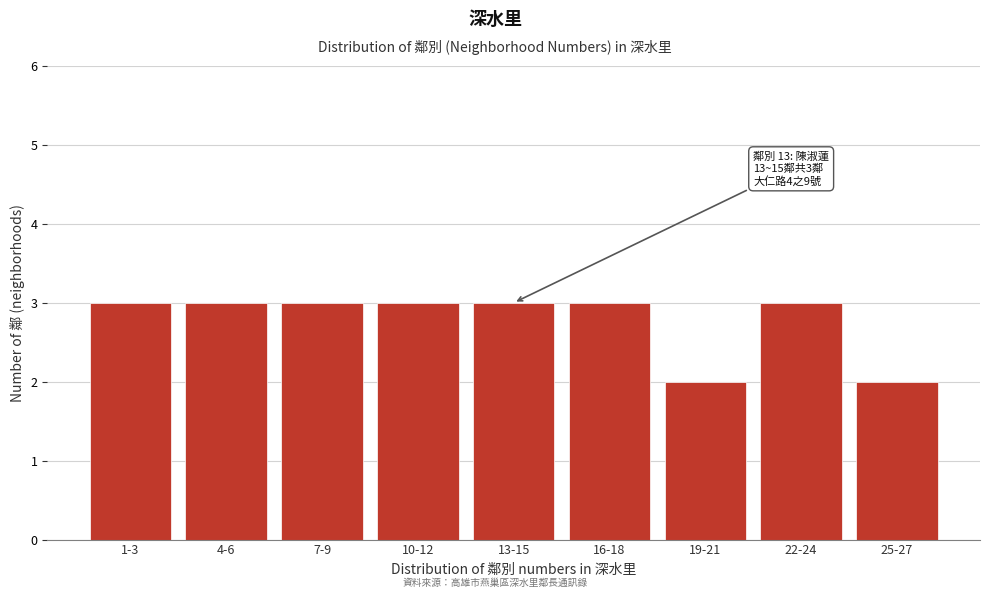

Reading left to right, list all the values displayed in this chart.

1-3=3	4-6=3	7-9=3	10-12=3	13-15=3	16-18=3	19-21=2	22-24=3	25-27=2